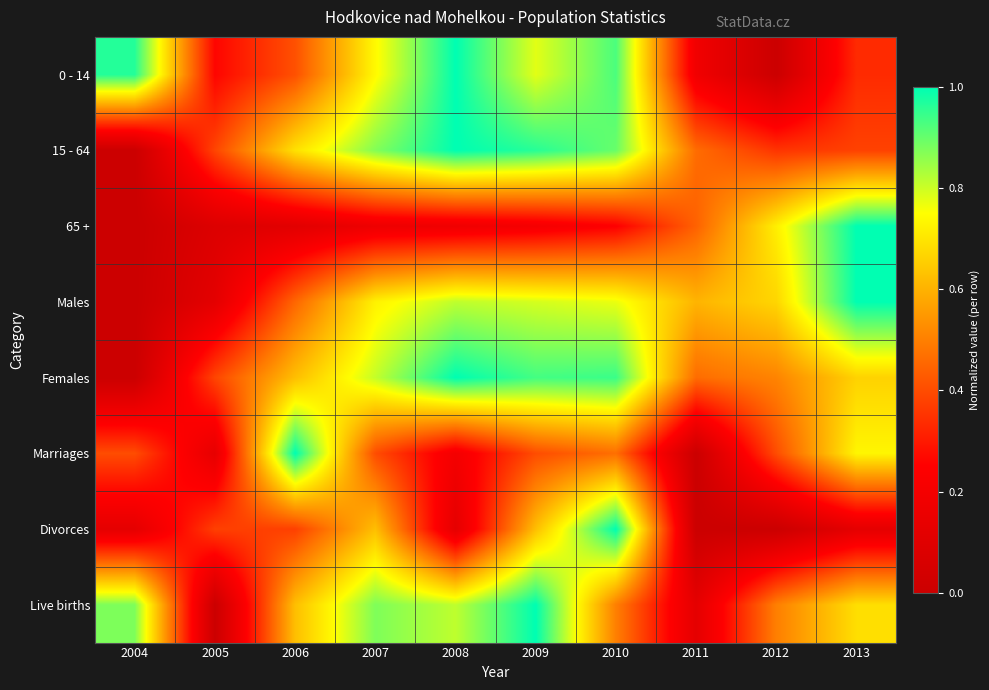

Count the number of categories in the chart.

10